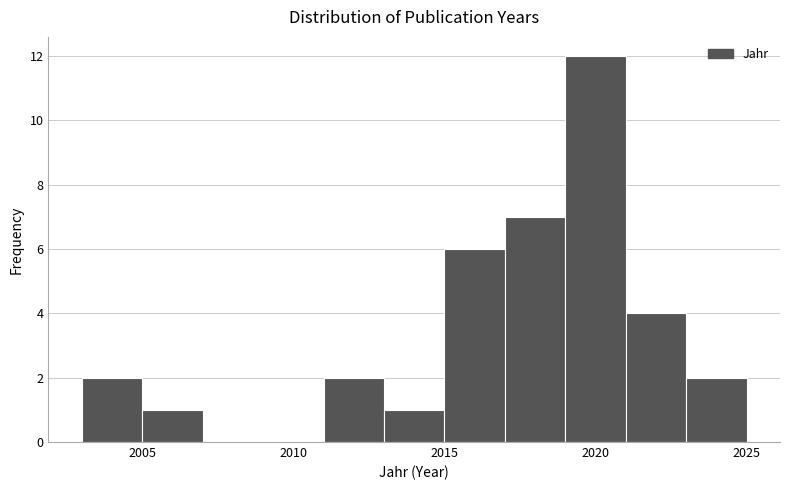

Reading left to right, list every bar in this chart as the range it spans on the x-axis followed by its height. The values are not printed on the chart, so give them approximately, as read against the axis.

2003 to 2005: 2
2005 to 2007: 1
2007 to 2009: 0
2009 to 2011: 0
2011 to 2013: 2
2013 to 2015: 1
2015 to 2017: 6
2017 to 2019: 7
2019 to 2021: 12
2021 to 2023: 4
2023 to 2025: 2